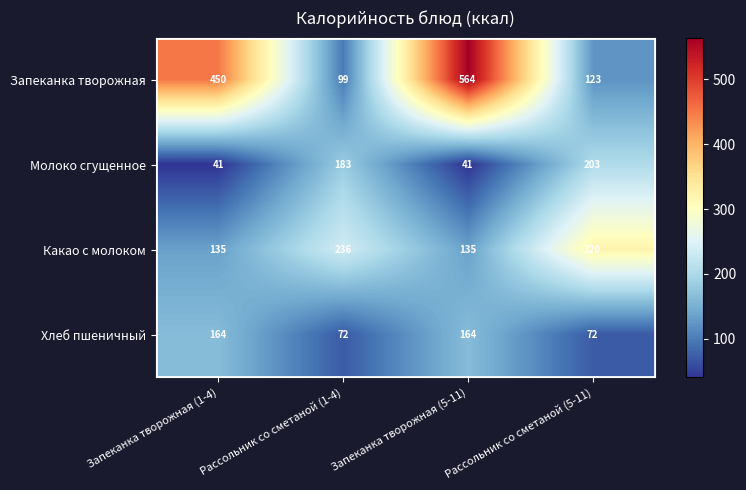

How many data points does each series have?

4